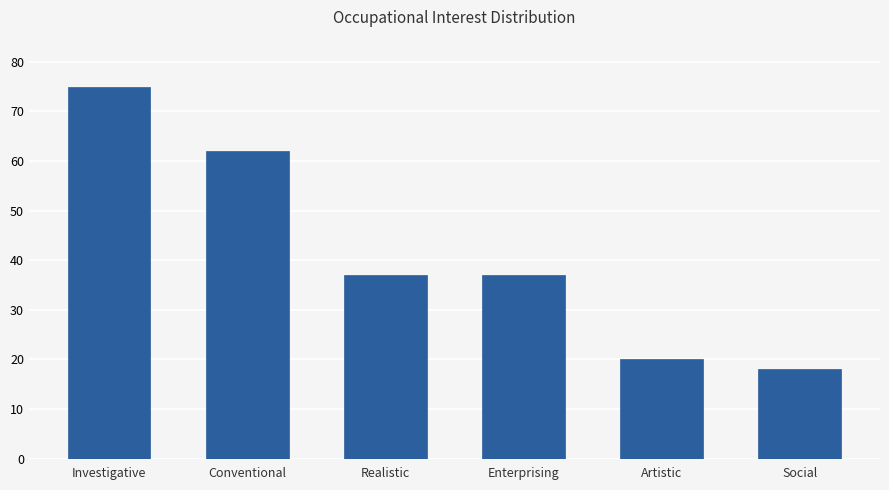

What is the label of the 2nd bar from the right?

Artistic